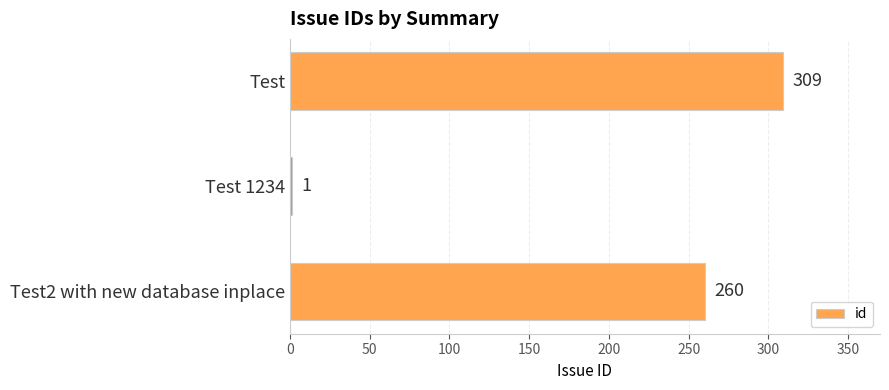

Reading top to bottom, extract all data points from this chart.

Test=309	Test 1234=1	Test2 with new database inplace=260